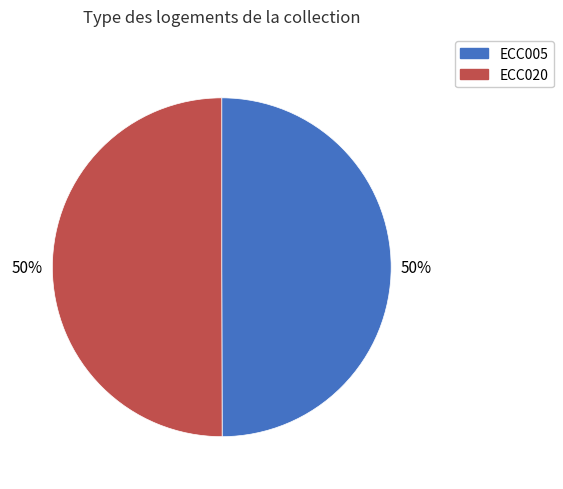

What is the ratio of the value at ECC005 to the value at ECC020?

1.0